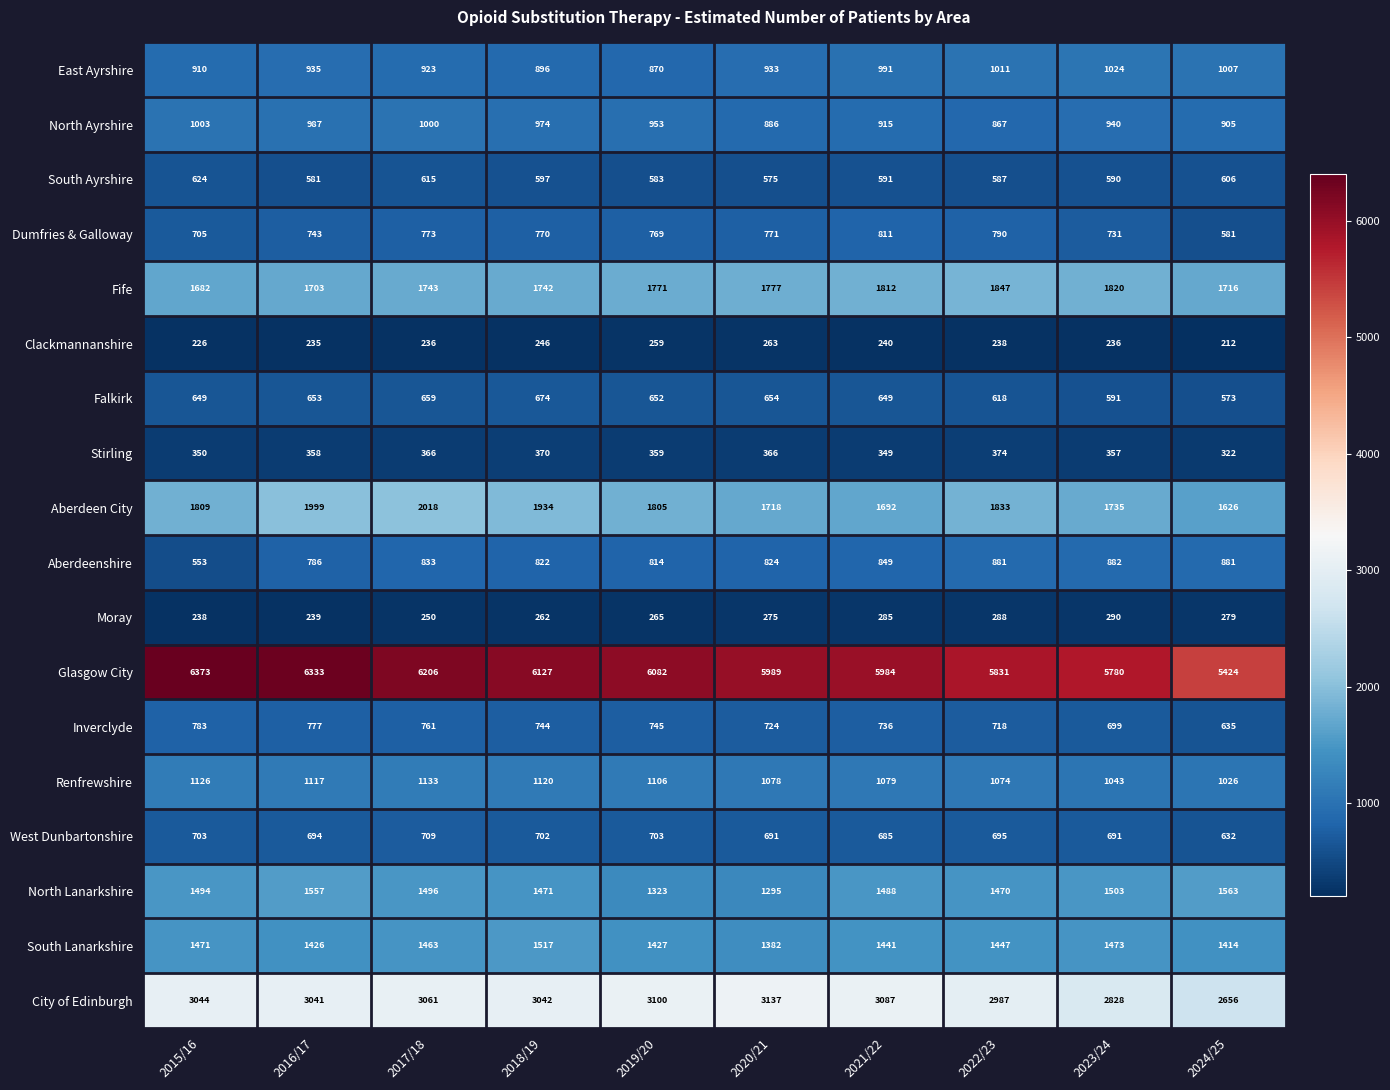

The Stirling series shows 221 at 2015/16. True or false?

False